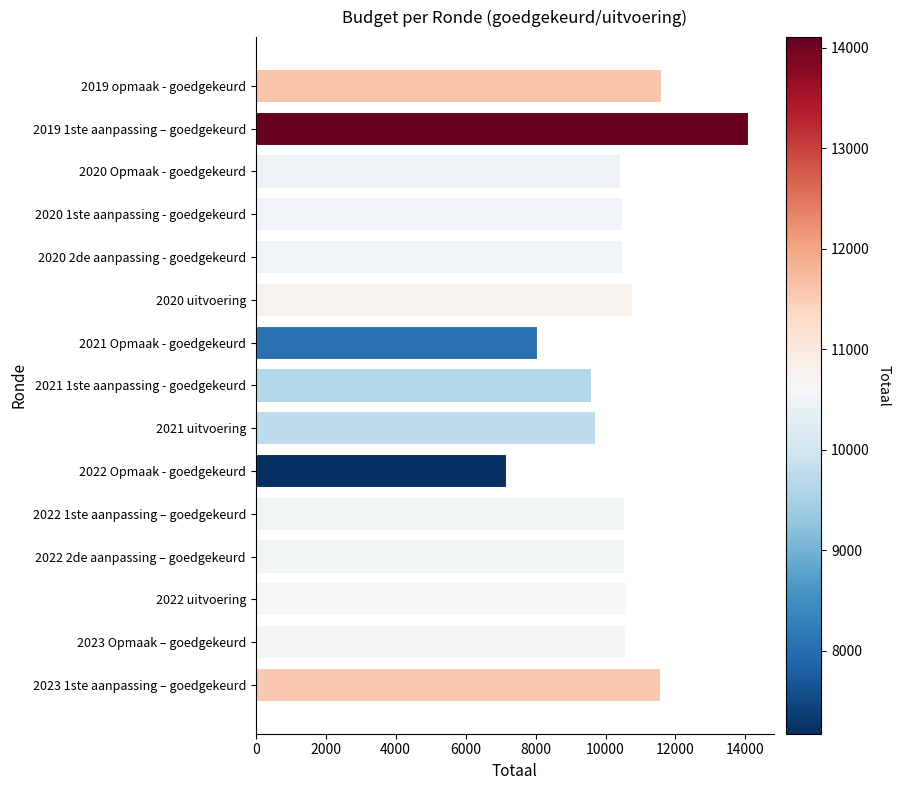

How many bars are there in total?

15